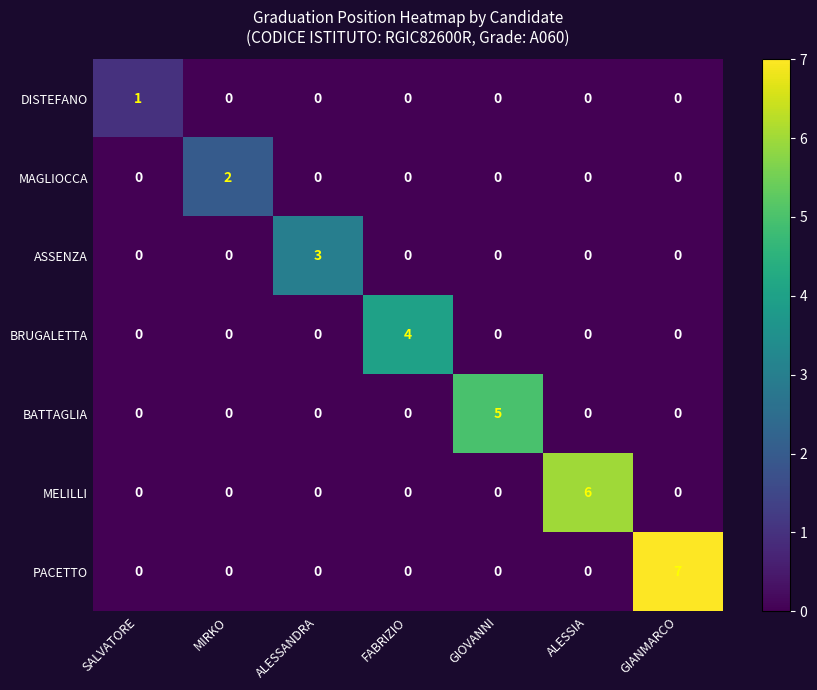

At which category does the chart reach its peak across all series?

GIANMARCO